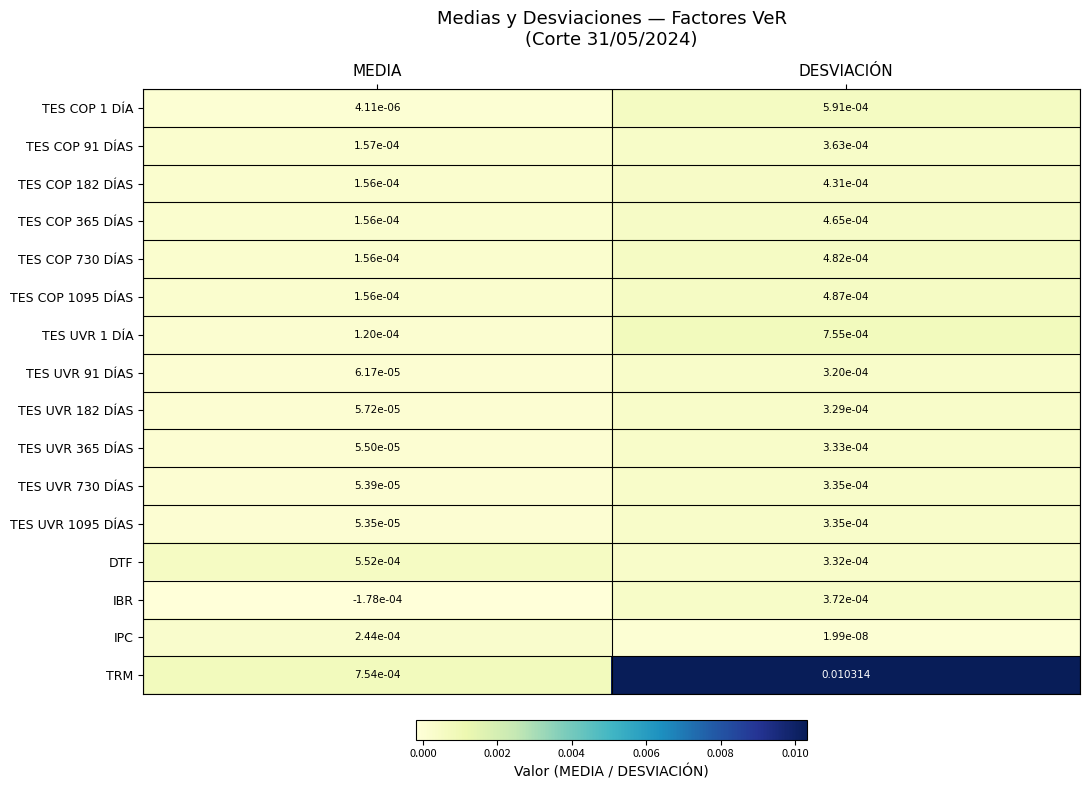

Which series has the largest total across all categories?

TRM